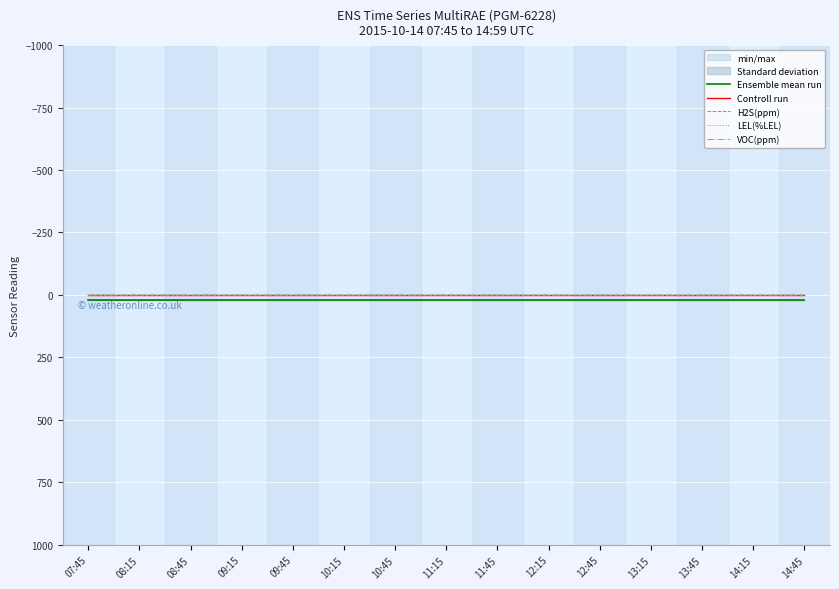

What is the lowest value of the Ensemble mean run series?

20.9